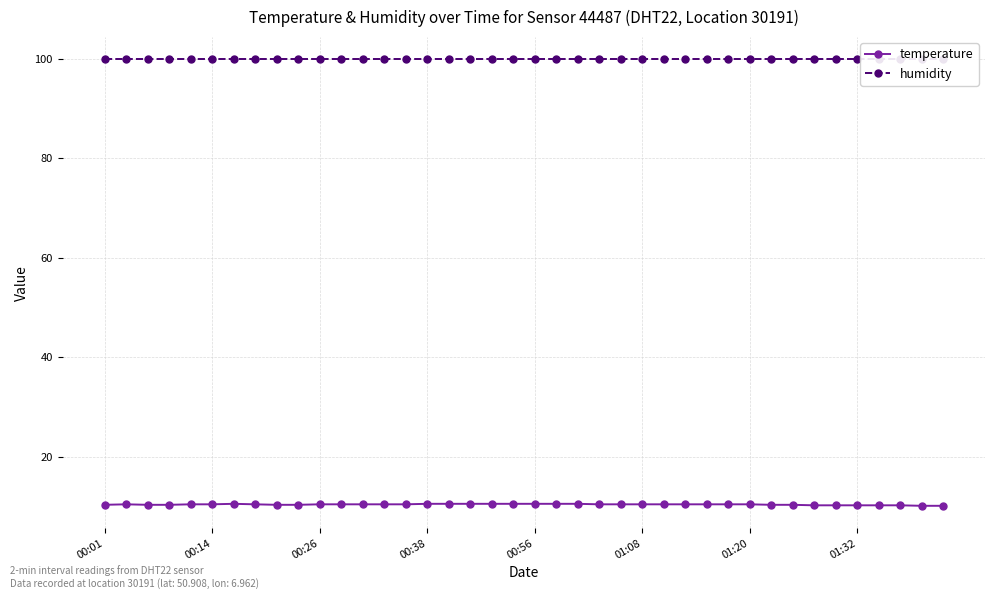

What is the smallest value displayed?

10.1